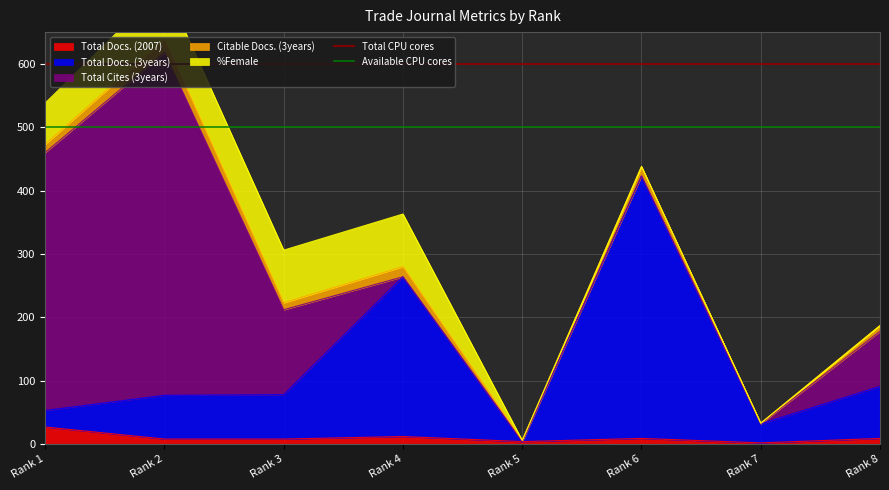

The value of Total Docs. (2007) at Rank 1 is 27. True or false?

True